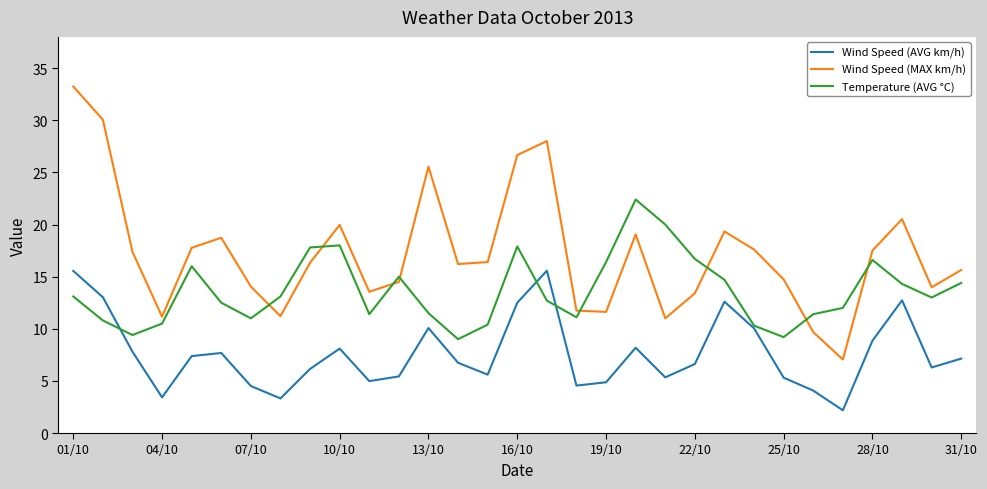

What are all the series names shown in the legend?

Wind Speed (AVG km/h), Wind Speed (MAX km/h), Temperature (AVG °C)